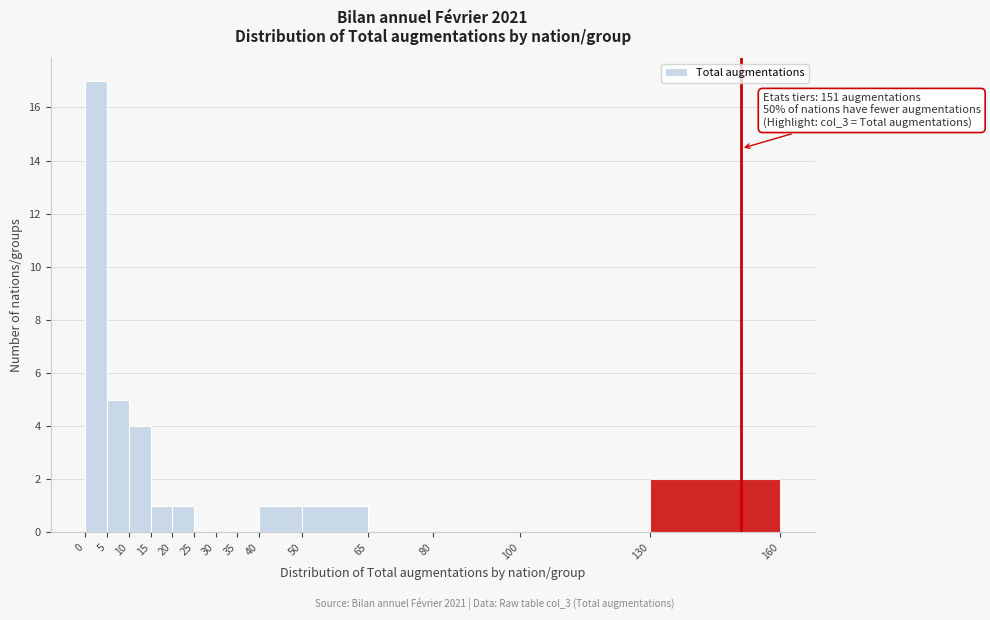

Over which range of the x-axis is the bar tallest?

0 to 5